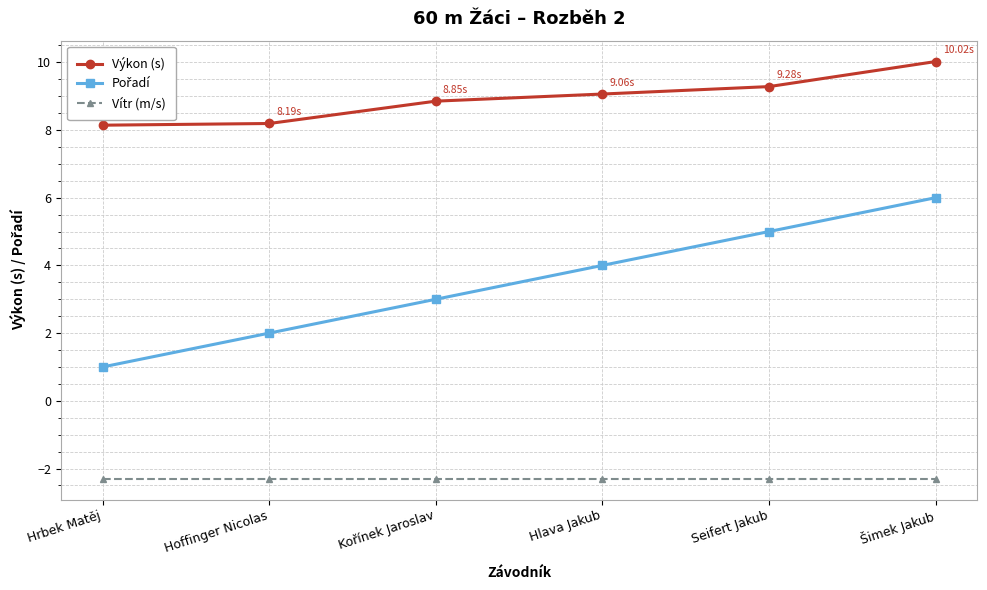

At which label does Výkon (s) reach its peak?

Šimek Jakub